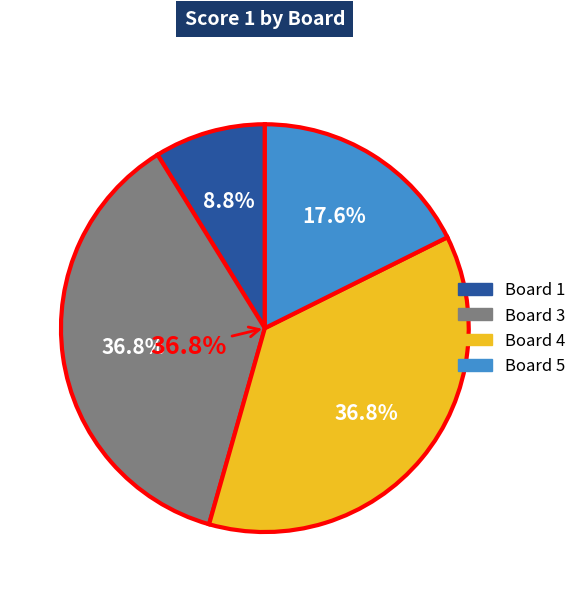

True or false: 2 accounts for 0% of the total.

True